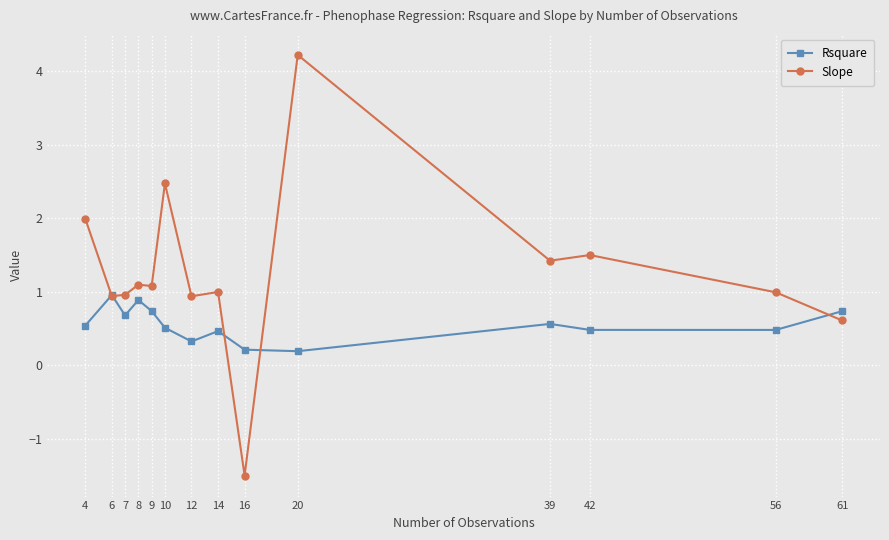

What is the smallest value displayed?

-1.5